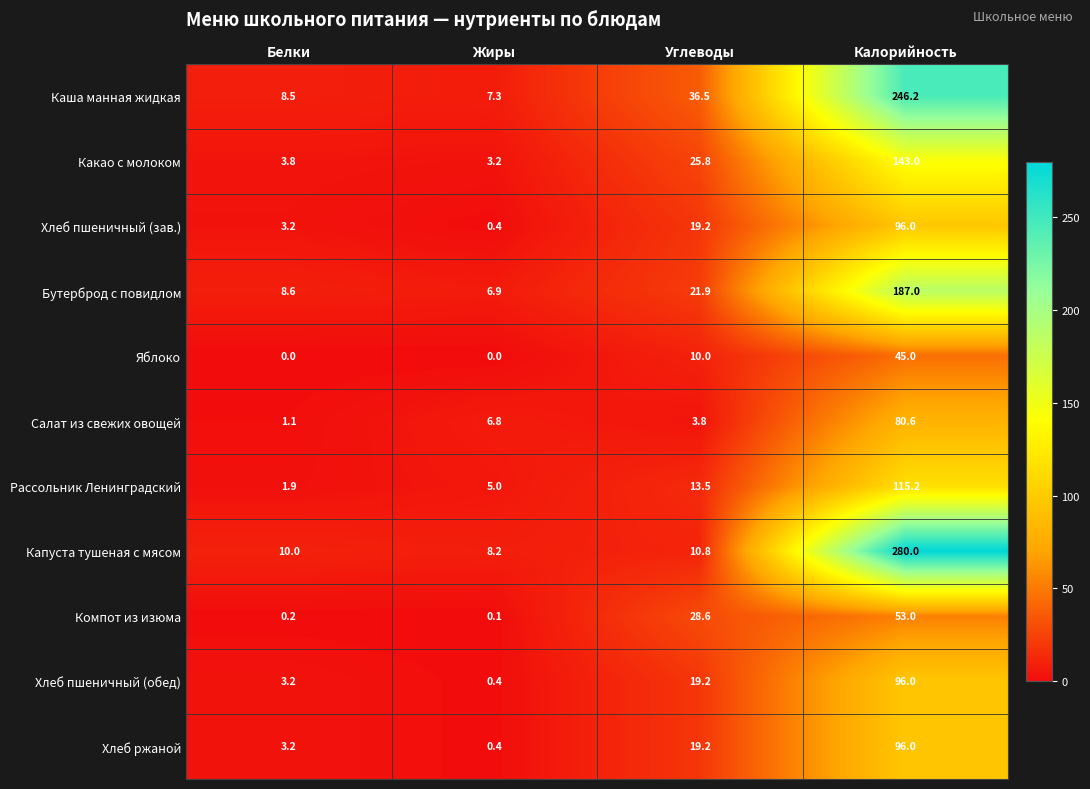

Read the Хлеб пшеничный (зав.) value at Белки.

3.2